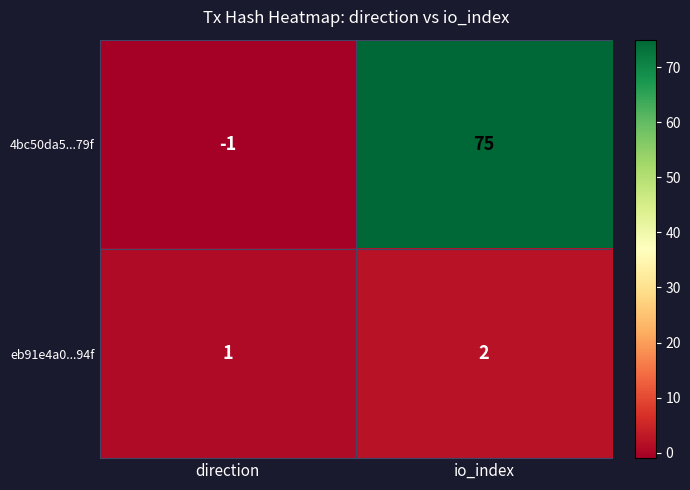

Which series has the largest total across all categories?

4bc50da5...79f